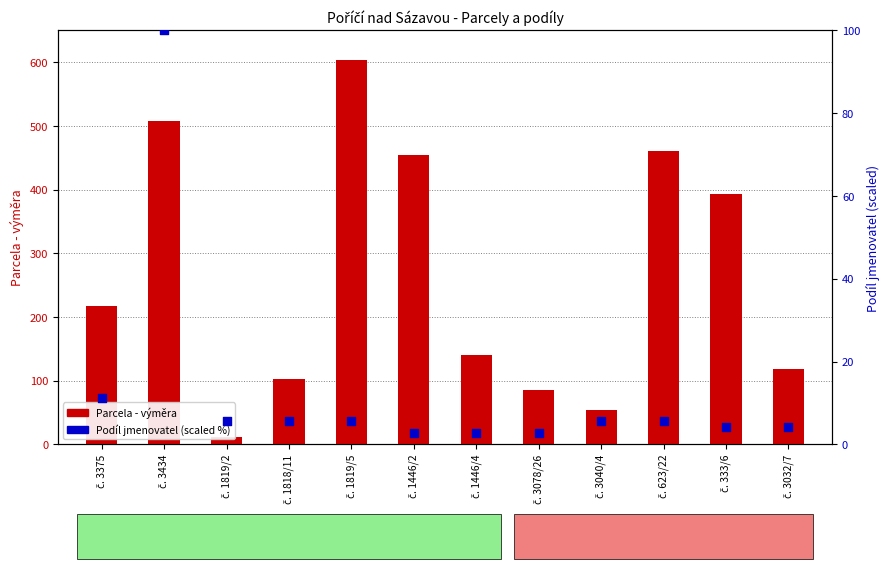

At which category is the sum across all series the highest?

č. 1819/5